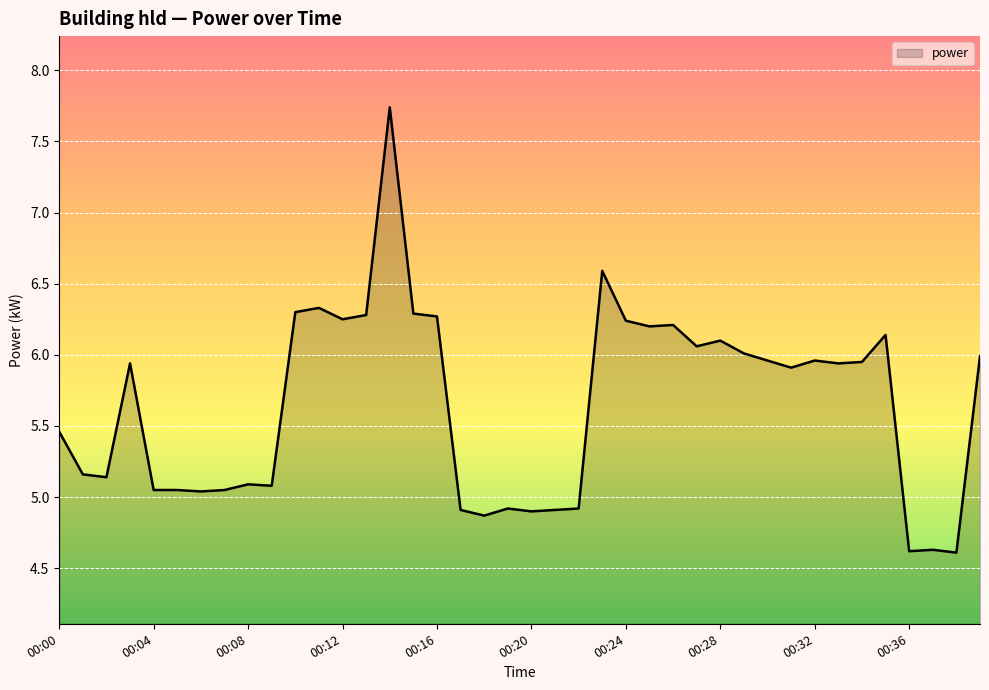

What is the difference between the maximum and minimum values?

3.1